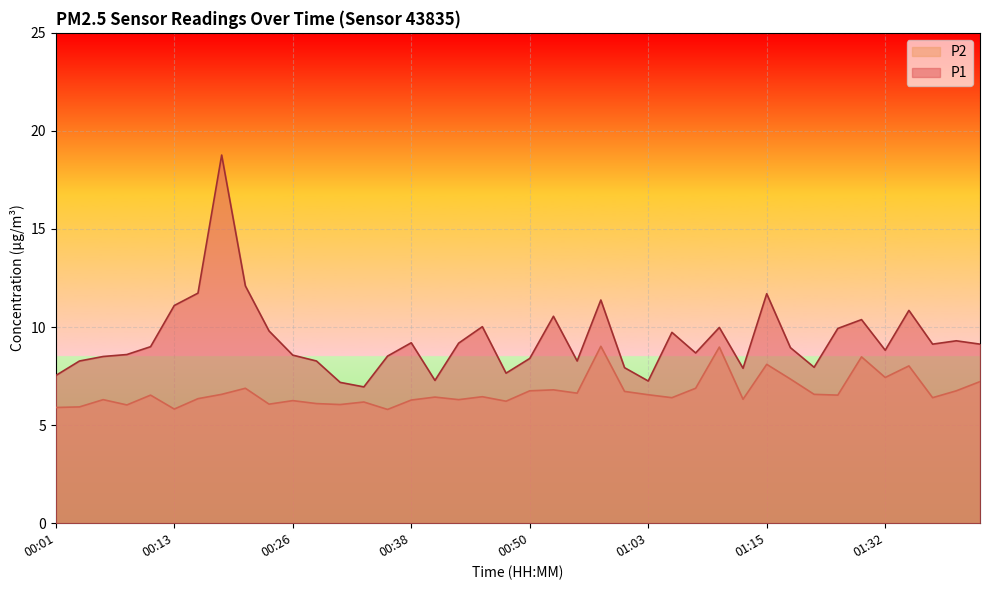

The P2 series shows 12.3 at 01:50. True or false?

False